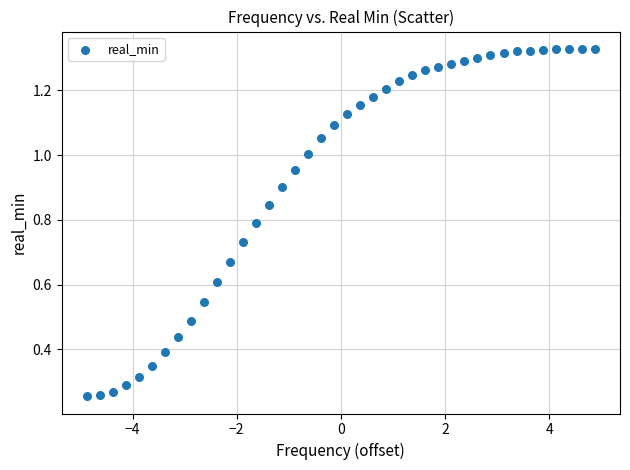

What is the range of X values (max minus min)?

9.8